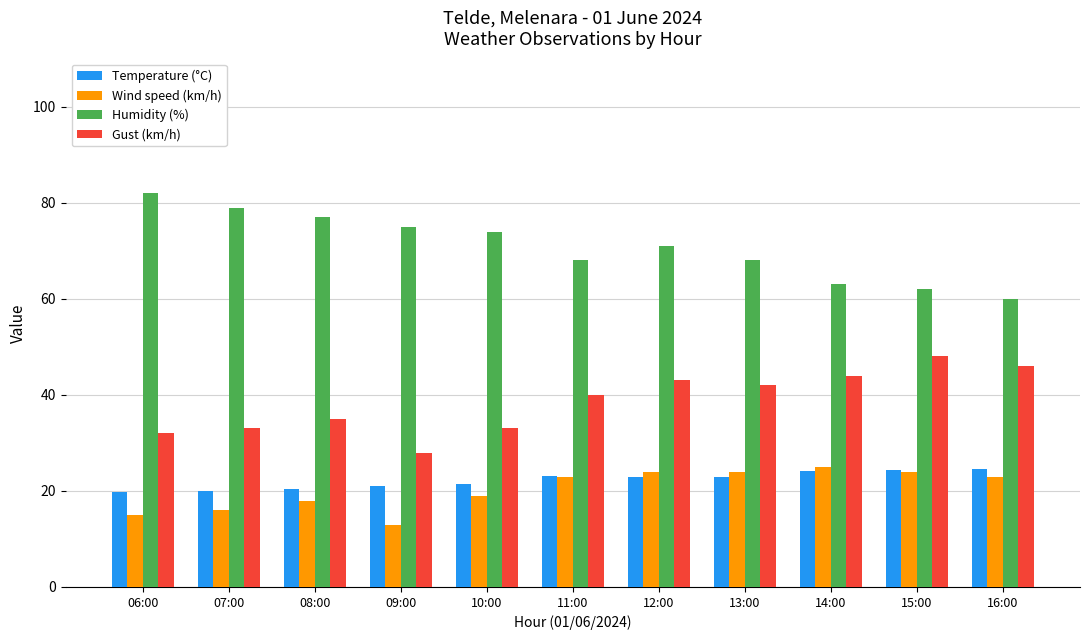

At 06:00, list the series in order from smallest to largest.

Wind speed (km/h), Temperature (°C), Gust (km/h), Humidity (%)